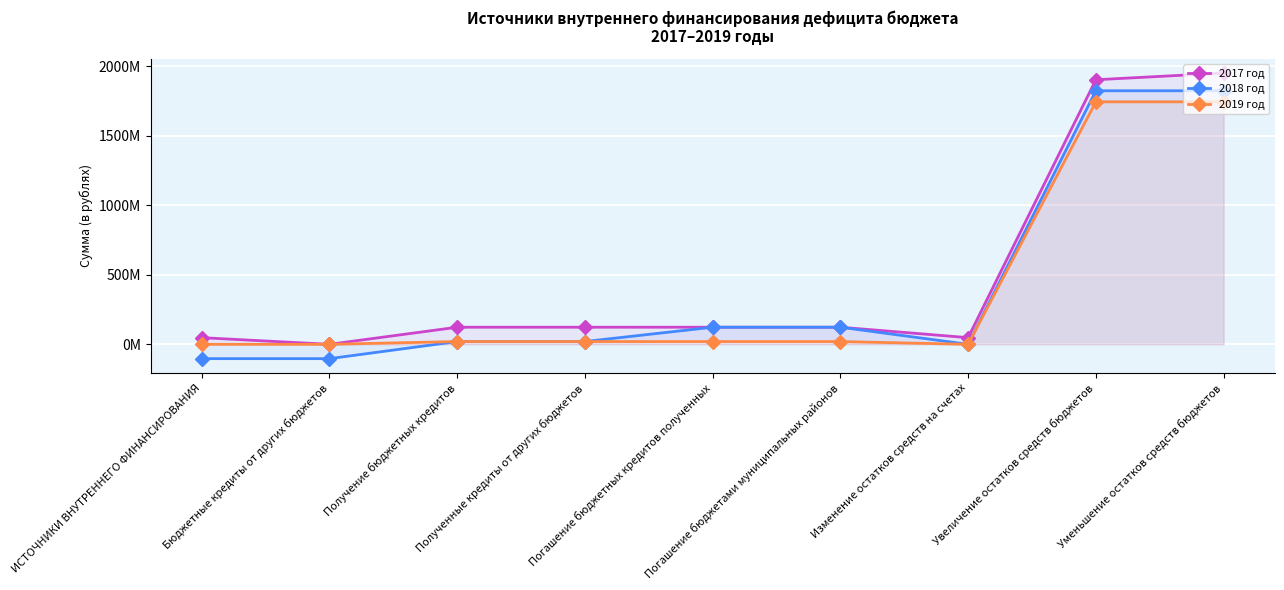

Which category has the highest value in the 2017 год series?

Уменьшение остатков средств бюджетов